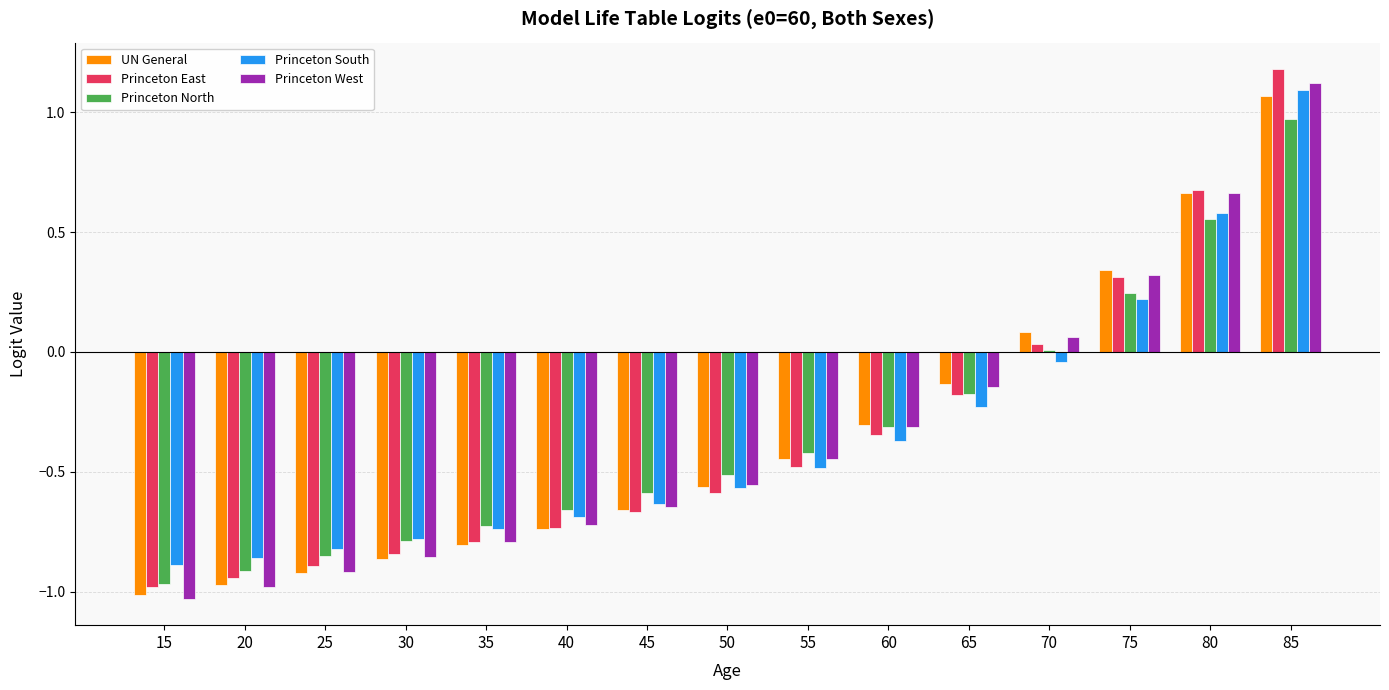

Which label corresponds to the largest value in the chart?

85